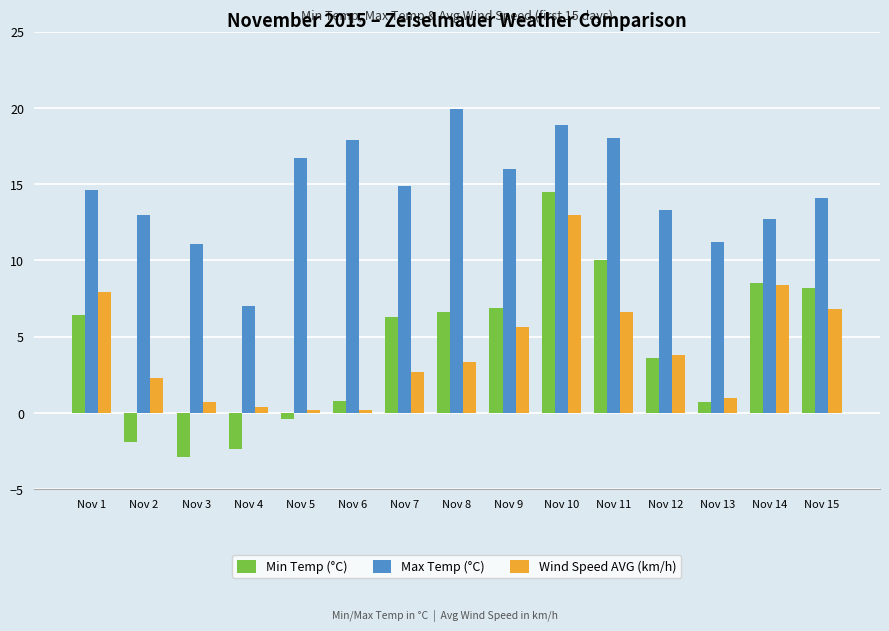

What is the average value of the Max Temp (°C) series?

14.6